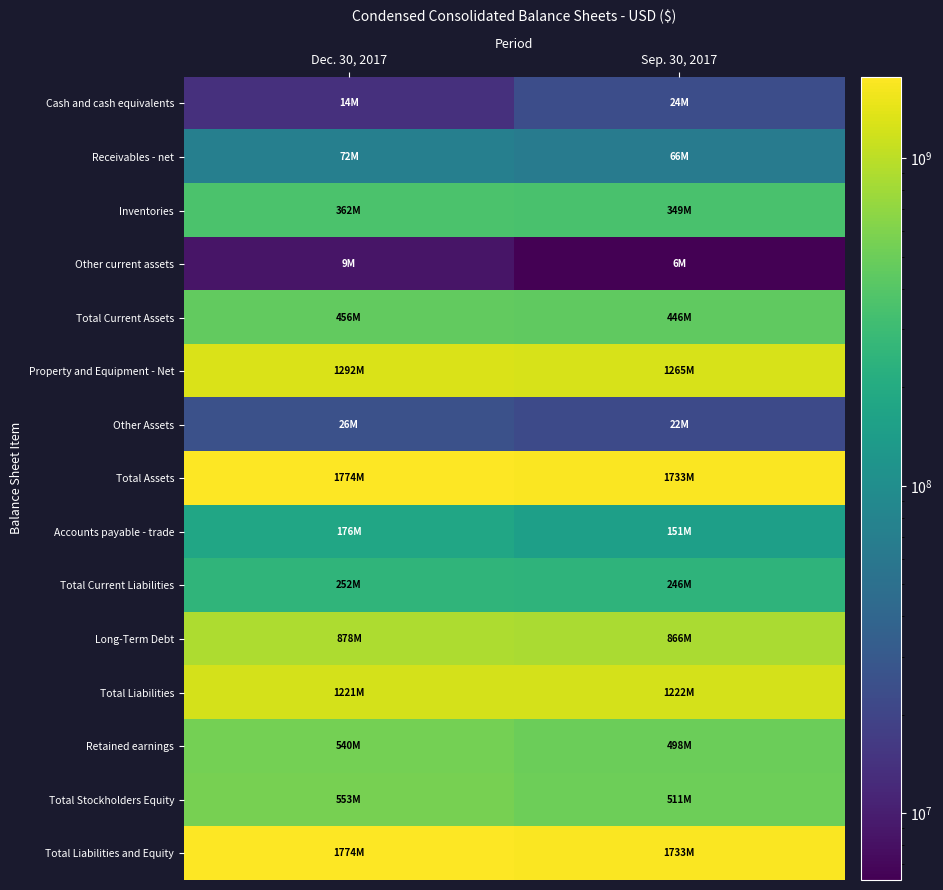

What is the greatest value displayed?

1773661878